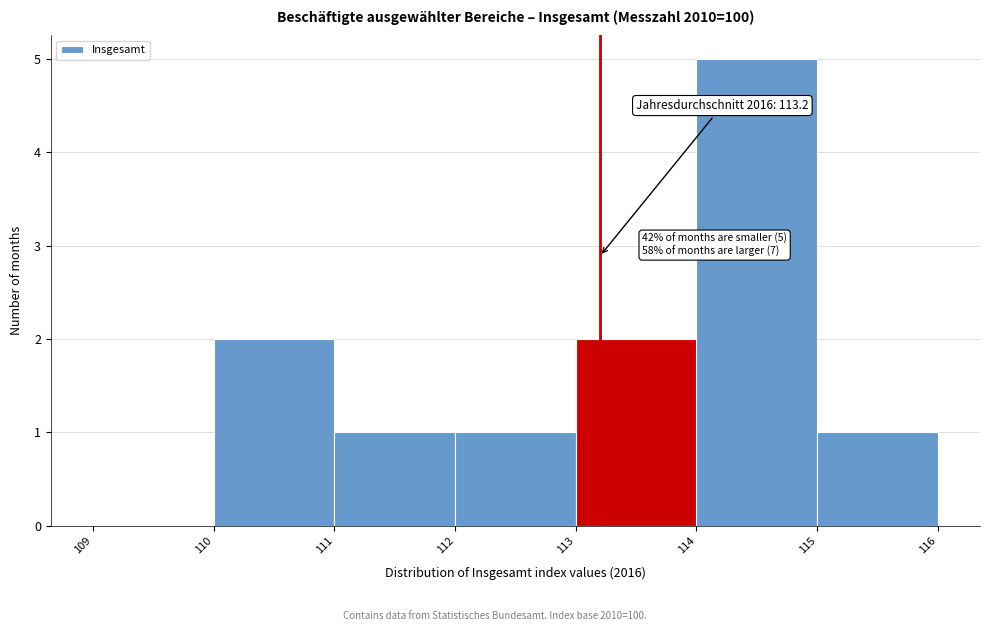

Over which range of the x-axis is the bar tallest?

114 to 115